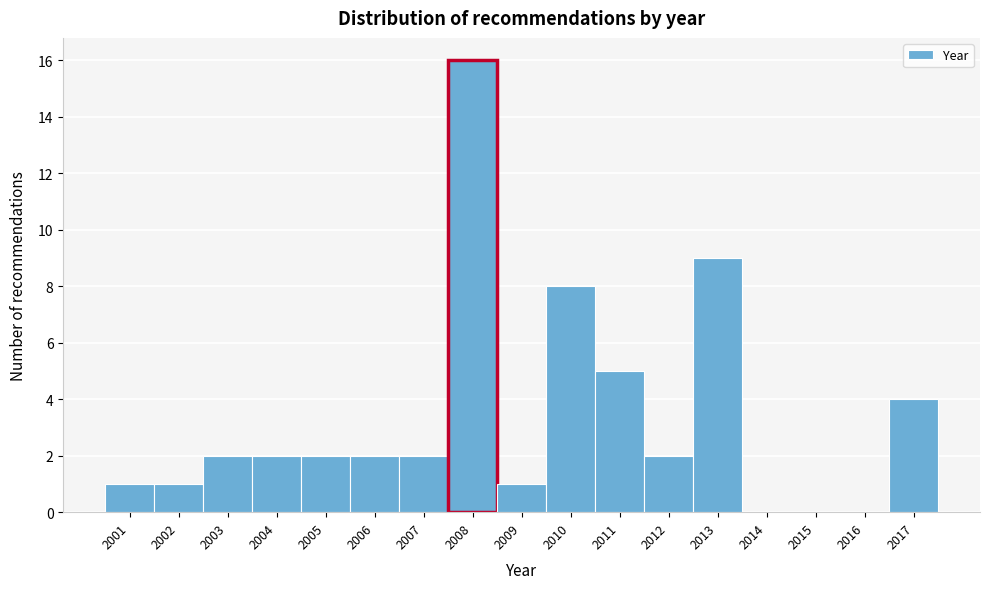

Over which range of the x-axis is the bar tallest?

2007.5 to 2008.5